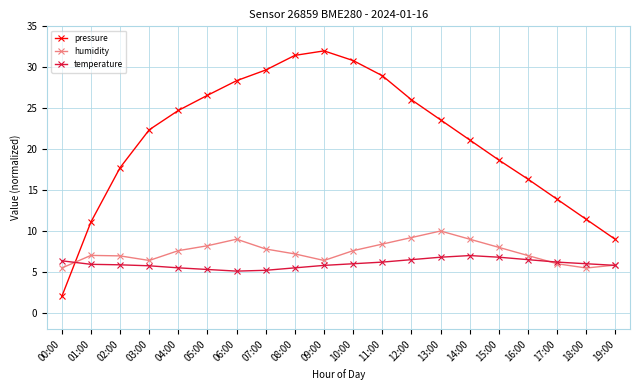

What is the total value across all series at 01:00?

24.0